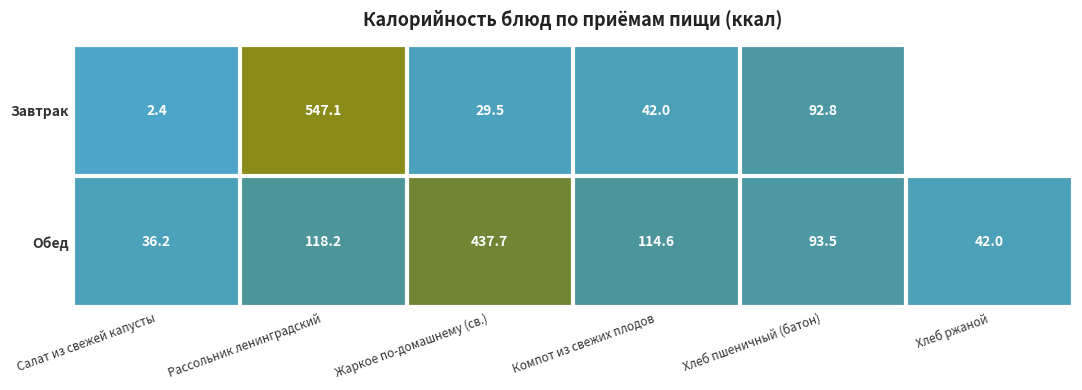

At Жаркое по-домашнему (св.), list the series in order from smallest to largest.

Завтрак, Обед